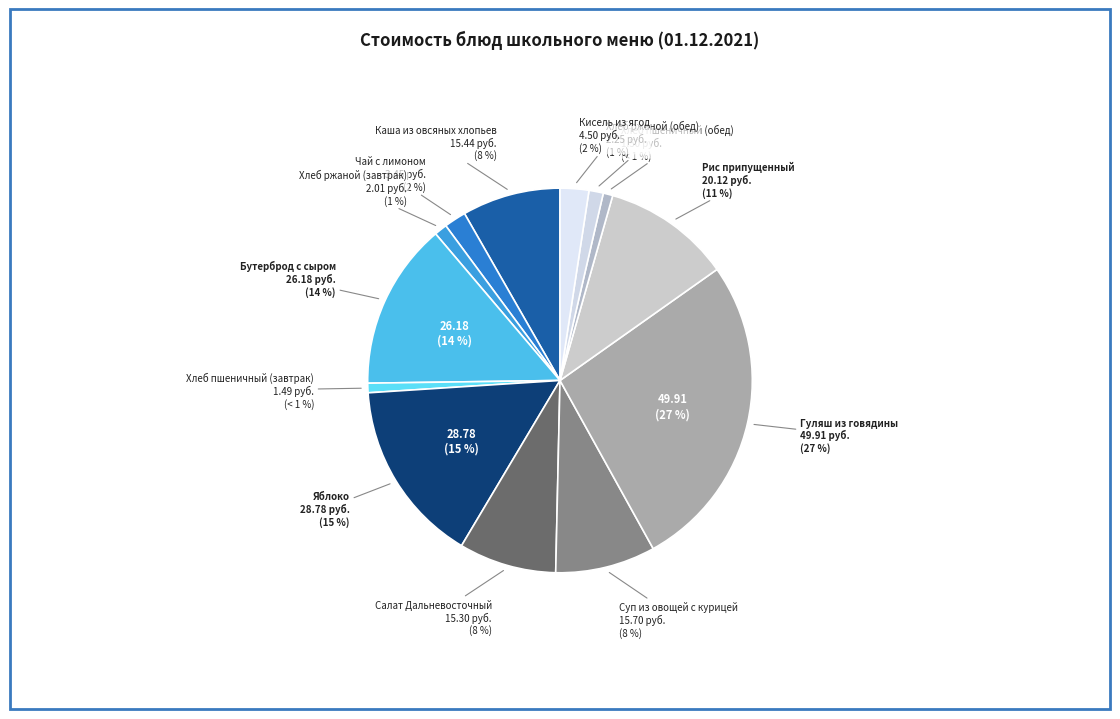

What is the ratio of the value at Хлеб ржаной (завтрак) to the value at Бутерброд с сыром?

0.1